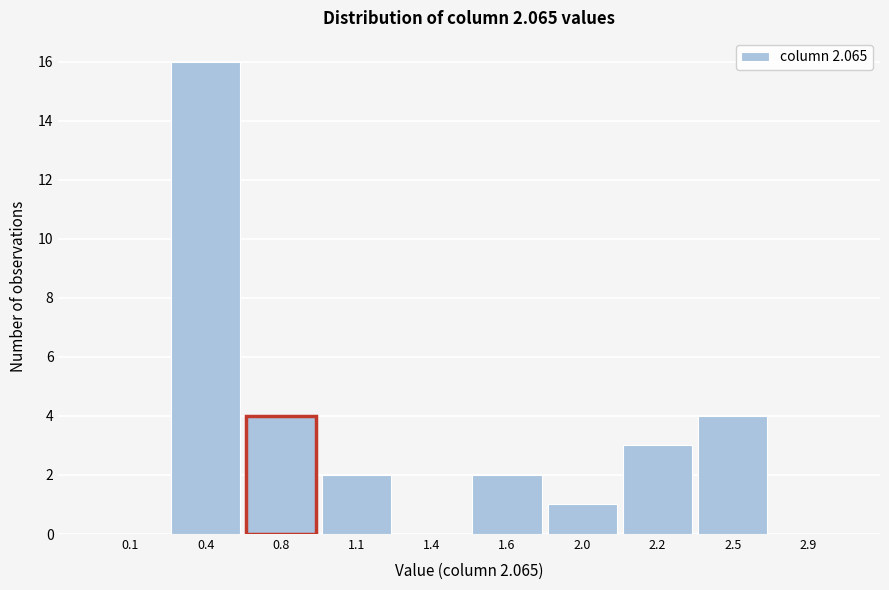

Reading left to right, what are all the values shown in this chart?

0.1=0	0.4=16	0.8=4	1.1=2	1.4=0	1.6=2	2.0=1	2.2=3	2.5=4	2.9=0